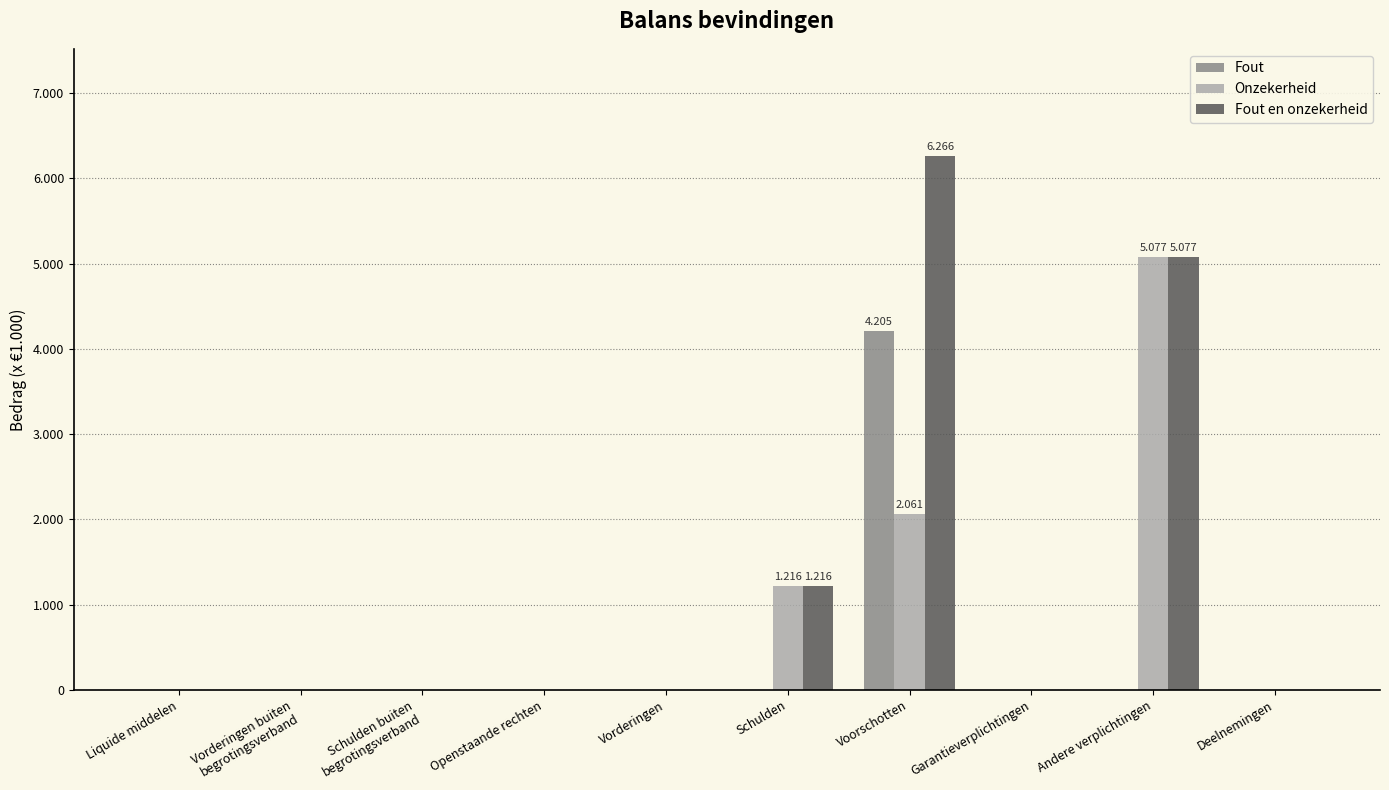

What are all the series names shown in the legend?

Fout, Onzekerheid, Fout en onzekerheid